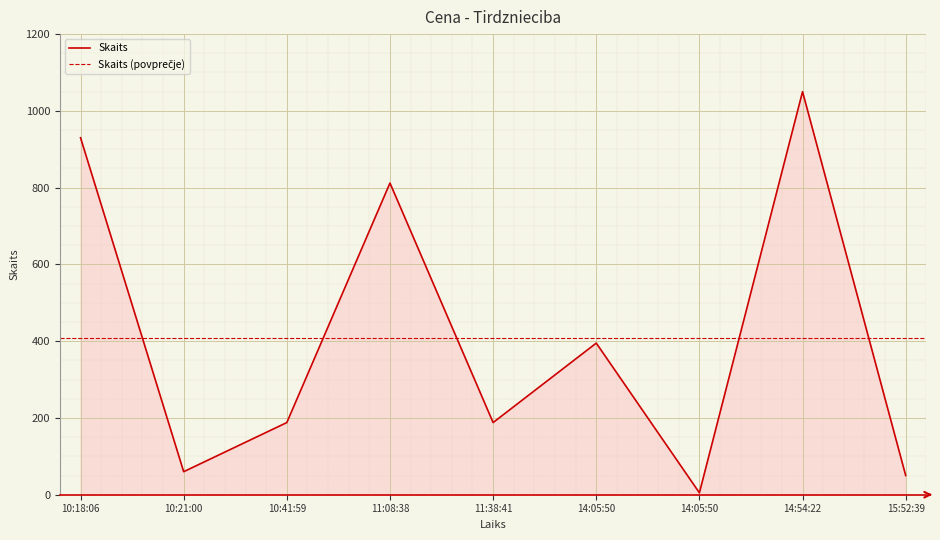

Reading right to left, what are all the values shown in this chart?

50	1050	5	395	188	812	188	60	930